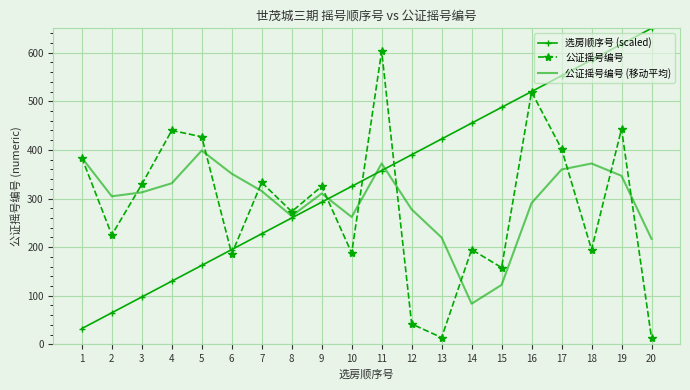

What are all the series names shown in the legend?

选房顺序号 (scaled), 公证摇号编号, 公证摇号编号 (移动平均)